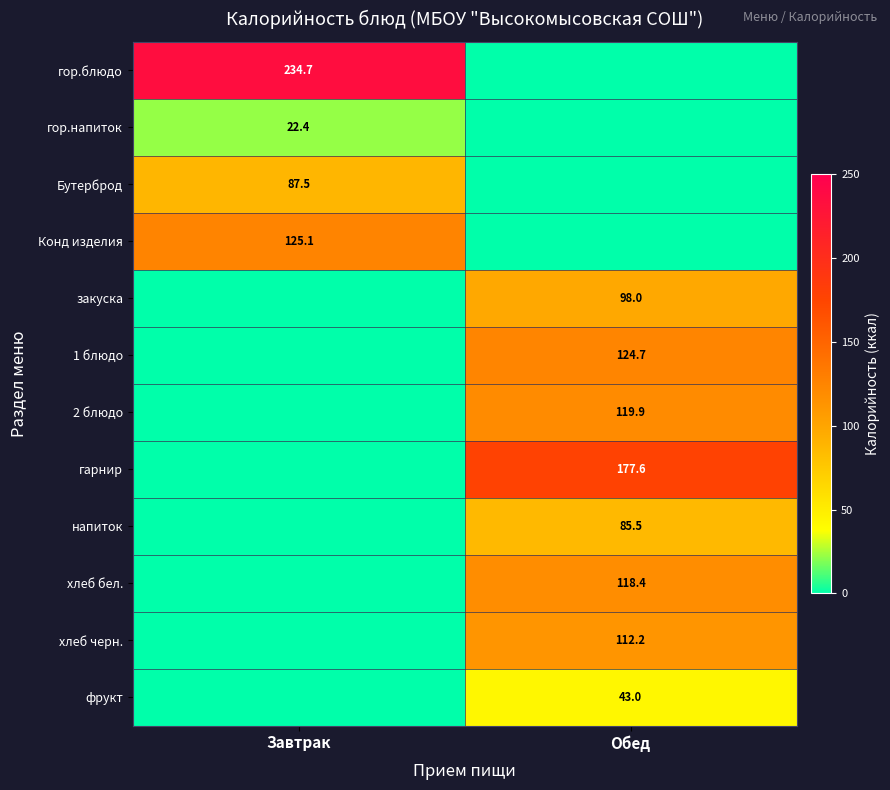

True or false: хлеб черн. has a value of 179.1 at Обед.

False